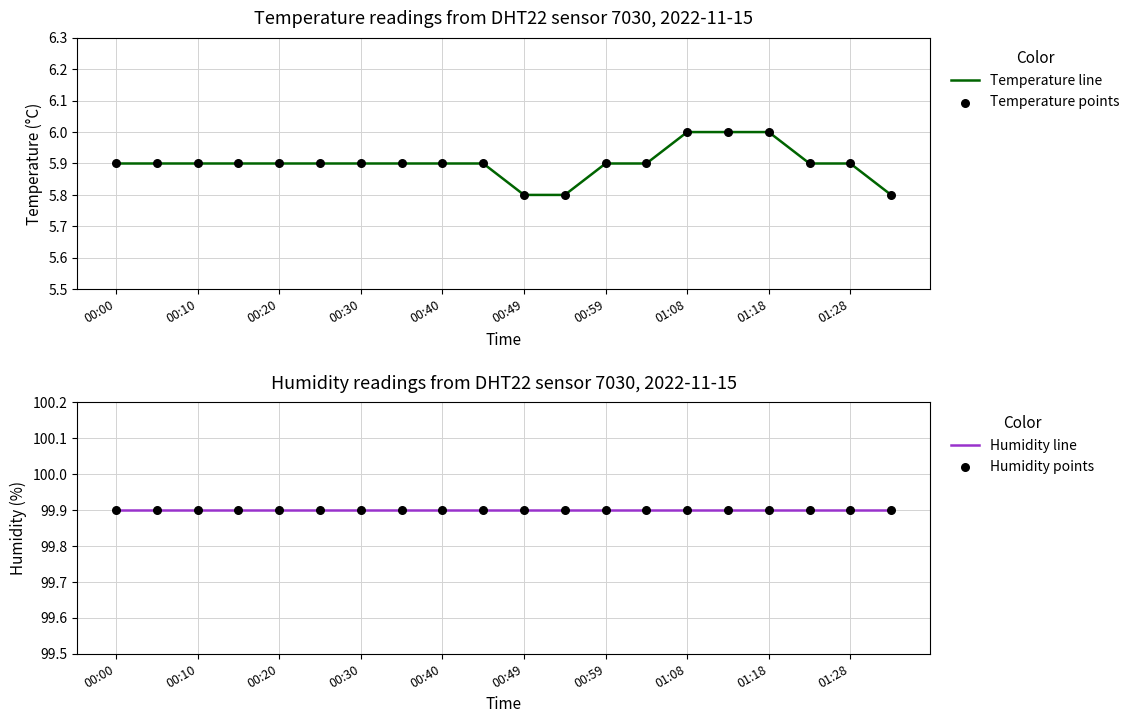

Which series has the largest total across all categories?

Humidity line